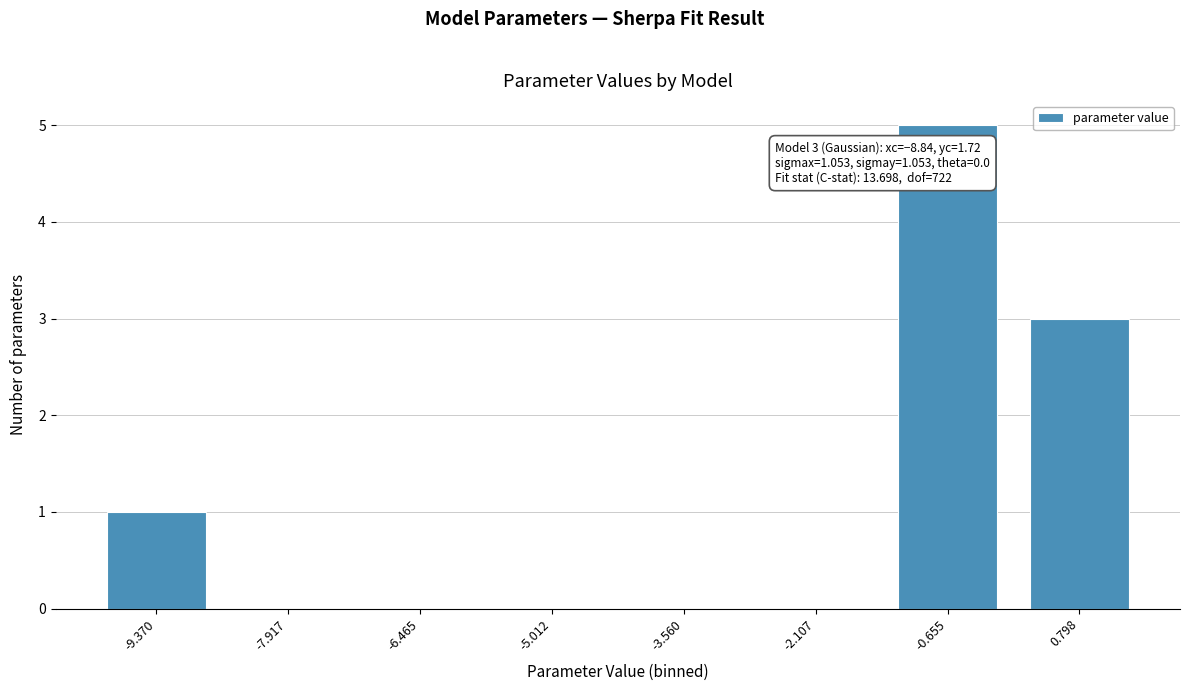

Reading right to left, extract all data points from this chart.

0.798=3	-0.655=5	-2.107=0	-3.560=0	-5.012=0	-6.465=0	-7.917=0	-9.370=1